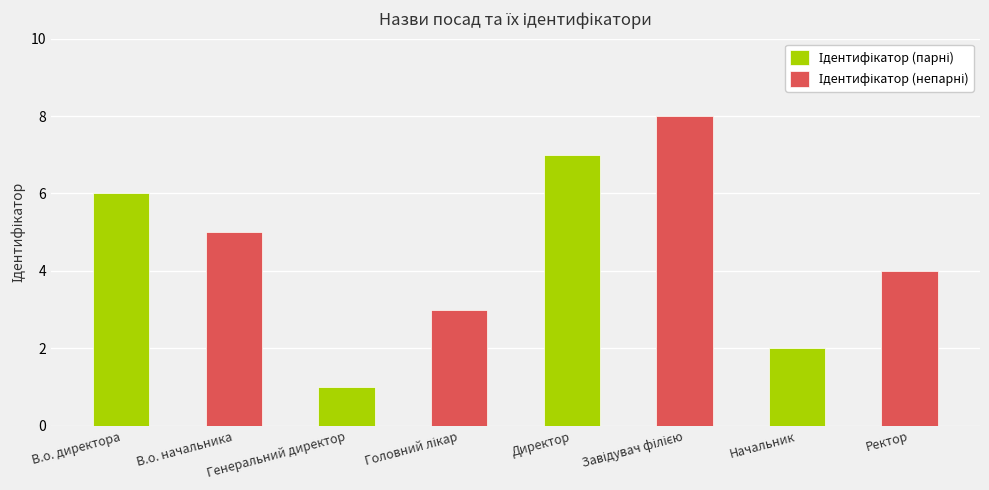

Between В.о. начальника and Ректор, which series saw the biggest shift?

Ідентифікатор (парні)